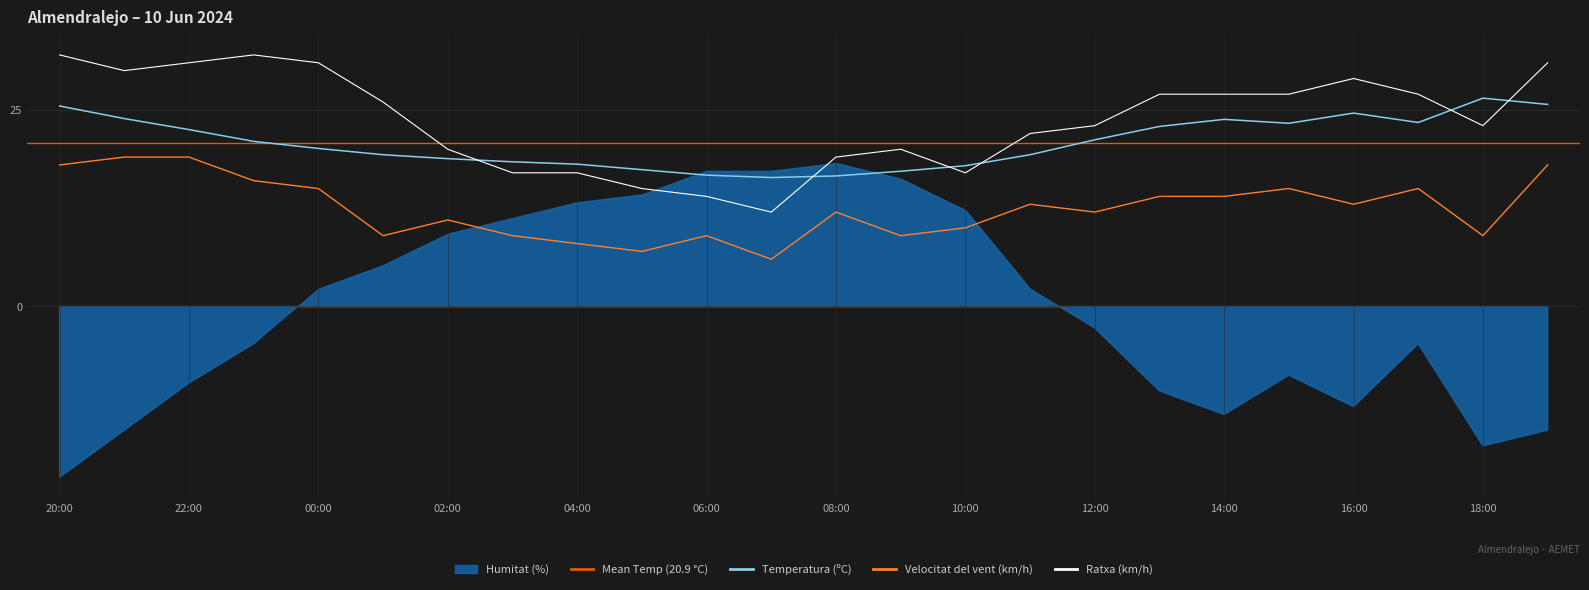

List the labels in order of Ratxa (km/h) value, smallest first.

07:00, 06:00, 05:00, 03:00, 04:00, 10:00, 08:00, 02:00, 09:00, 11:00, 12:00, 18:00, 01:00, 13:00, 14:00, 15:00, 17:00, 16:00, 21:00, 22:00, 00:00, 19:00, 20:00, 23:00